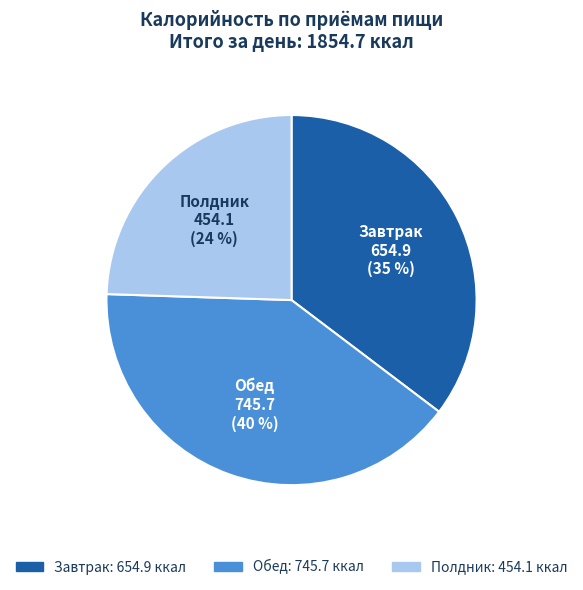

Which category has the smallest portion of the pie?

Полдник